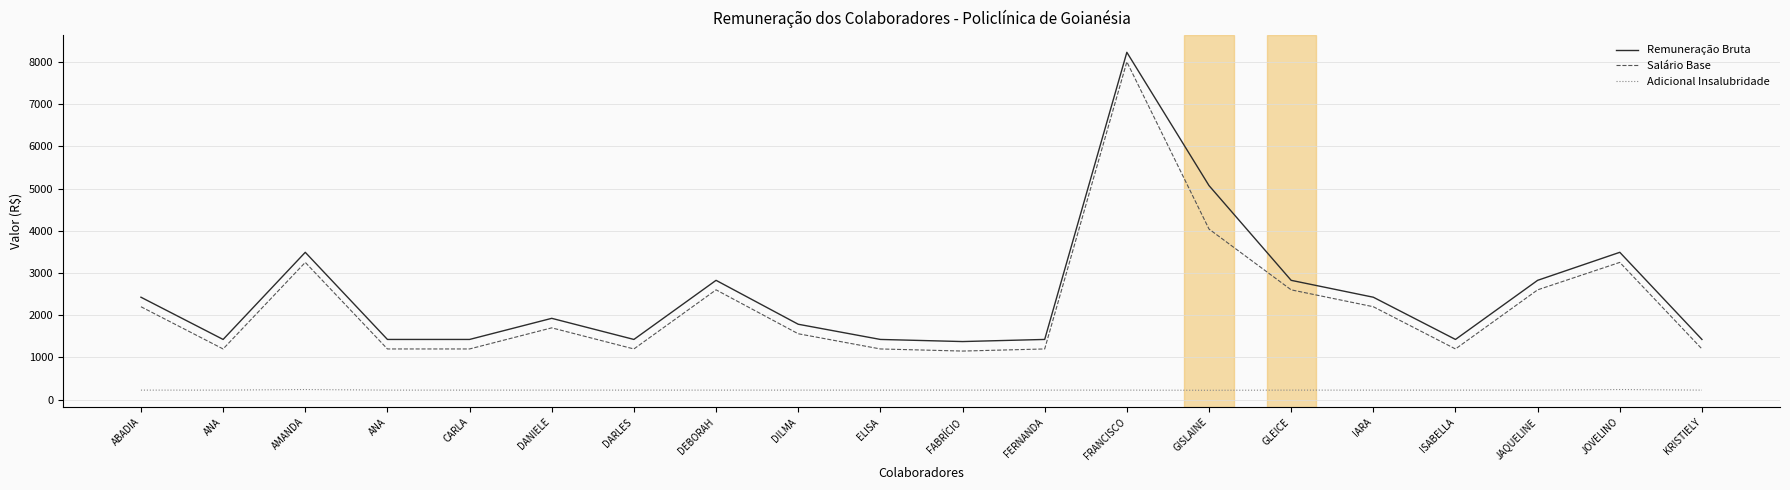

Is this an area chart (filled region under the line)?

No